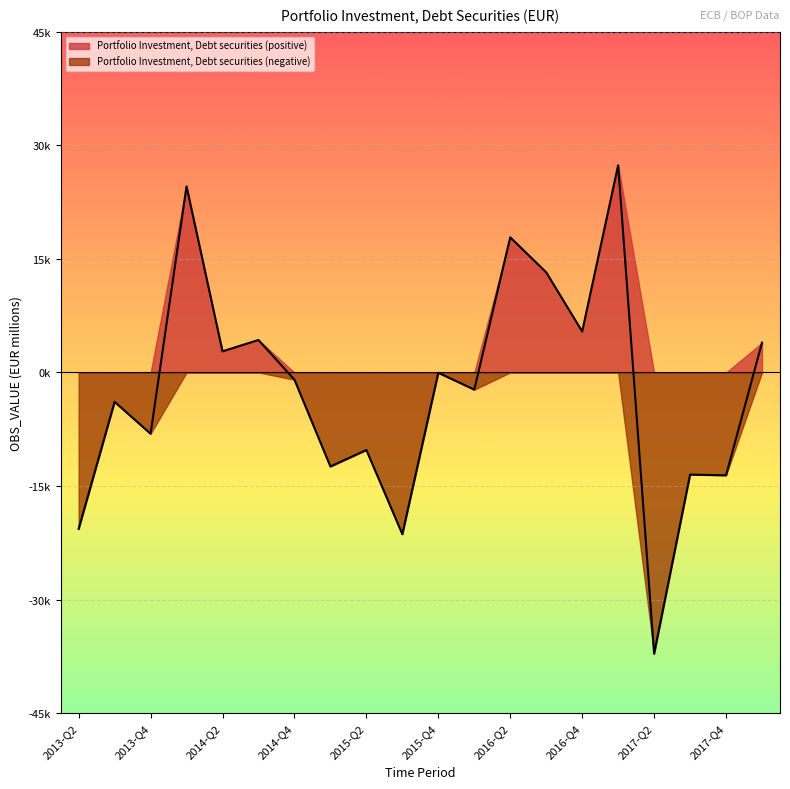

Between 2013-Q3 and 2014-Q3, which is larger?

2014-Q3